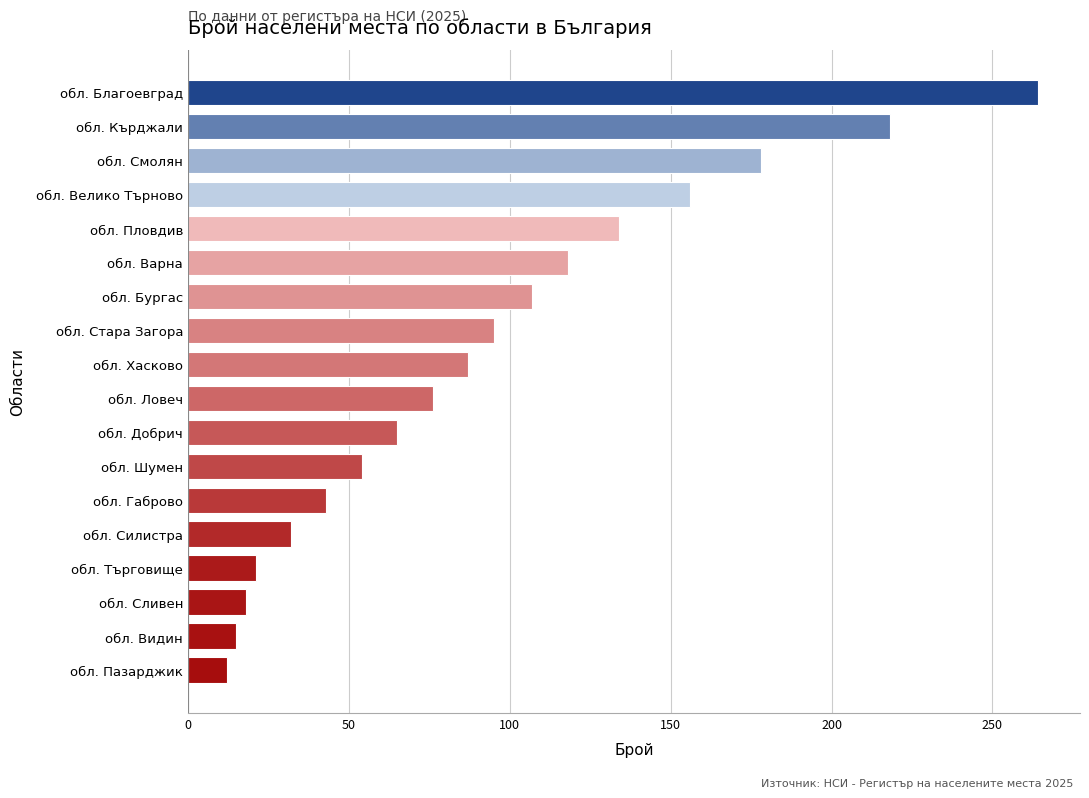

List the labels in order of value, smallest first.

обл. Пазарджик, обл. Видин, обл. Сливен, обл. Търговище, обл. Силистра, обл. Габрово, обл. Шумен, обл. Добрич, обл. Ловеч, обл. Хасково, обл. Стара Загора, обл. Бургас, обл. Варна, обл. Пловдив, обл. Велико Търново, обл. Смолян, обл. Кърджали, обл. Благоевград